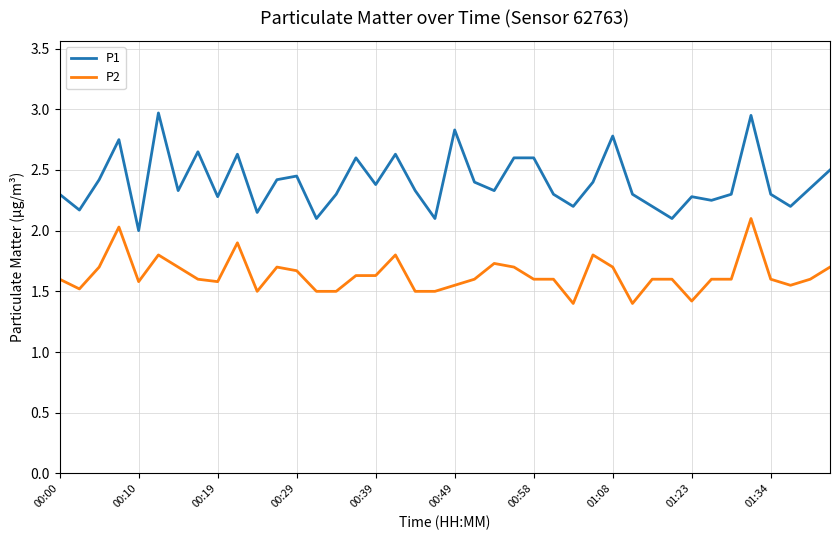

What is the minimum value for P2?

1.4